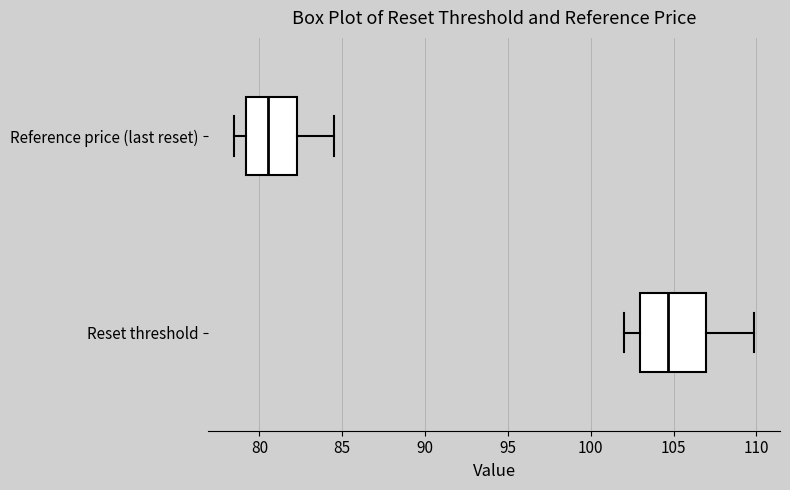

Where is the right edge of the box for Reset threshold on the x-axis? The values are not printed on the chart, so give them approximately, as read against the axis.

107.0